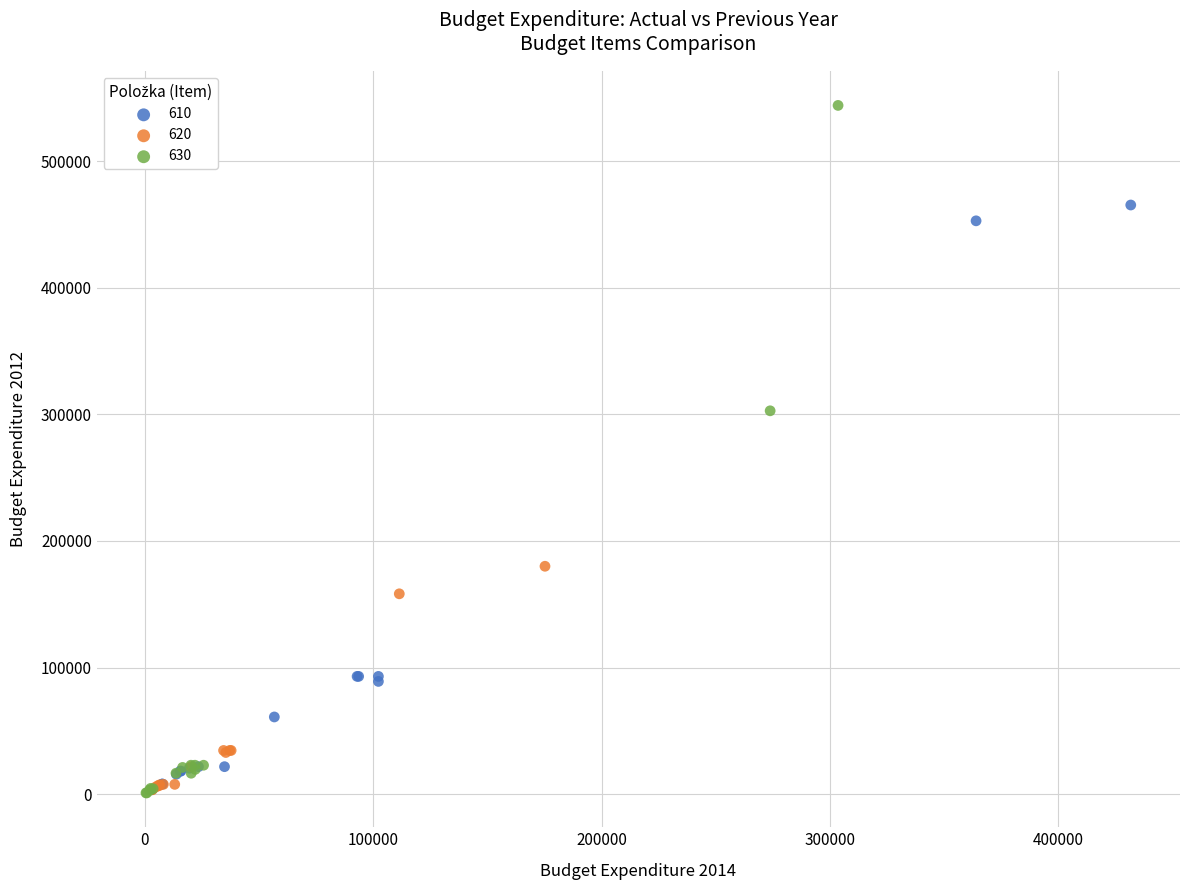

Which series has the widest spread of Y values?

630